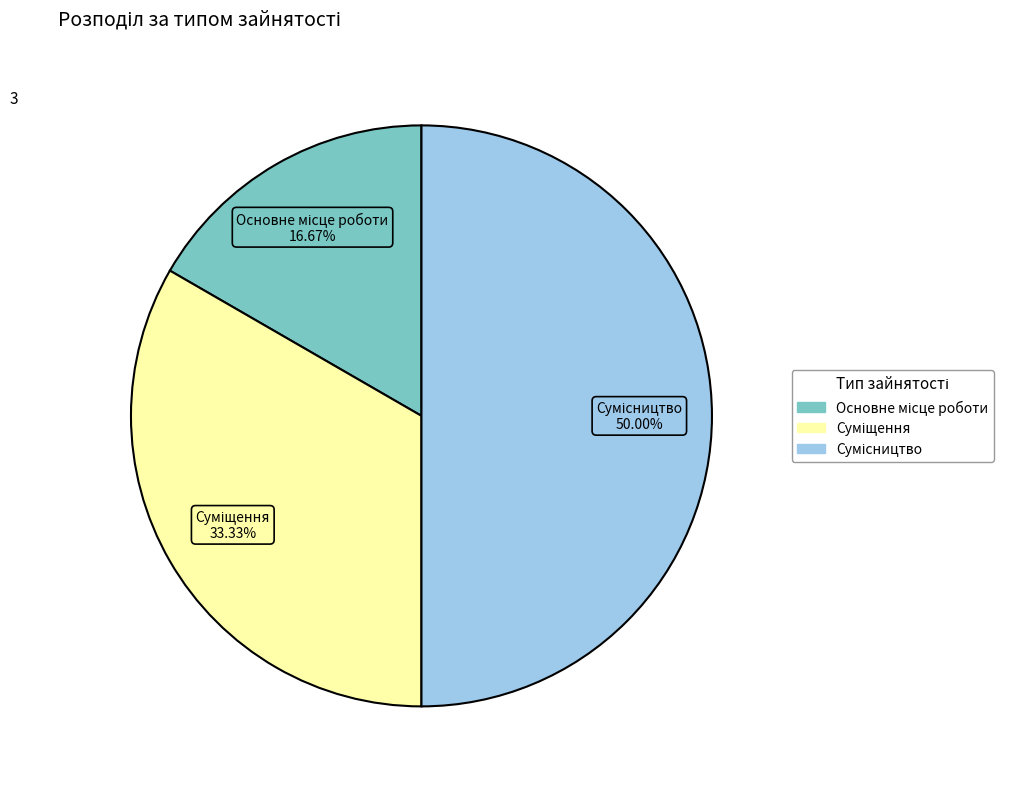

Is there a majority slice in this chart?

No